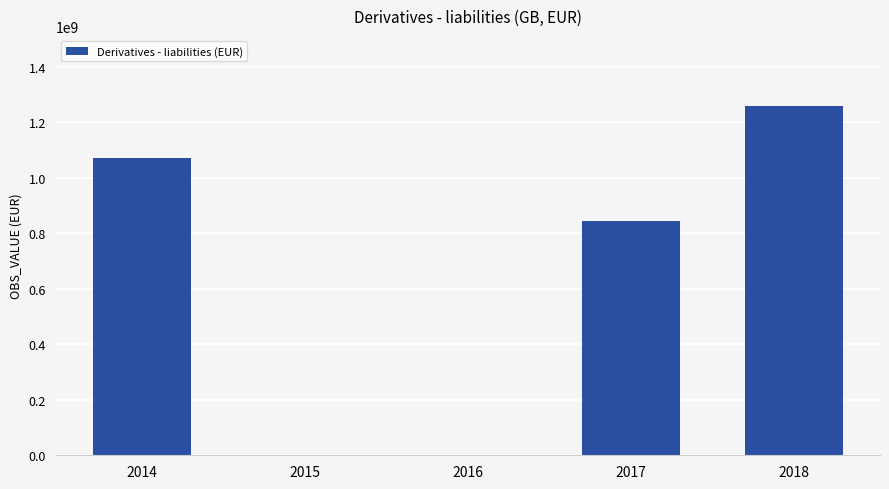

Reading left to right, extract all data points from this chart.

2014=1069846771	2015=0	2016=0	2017=844576201	2018=1259721172